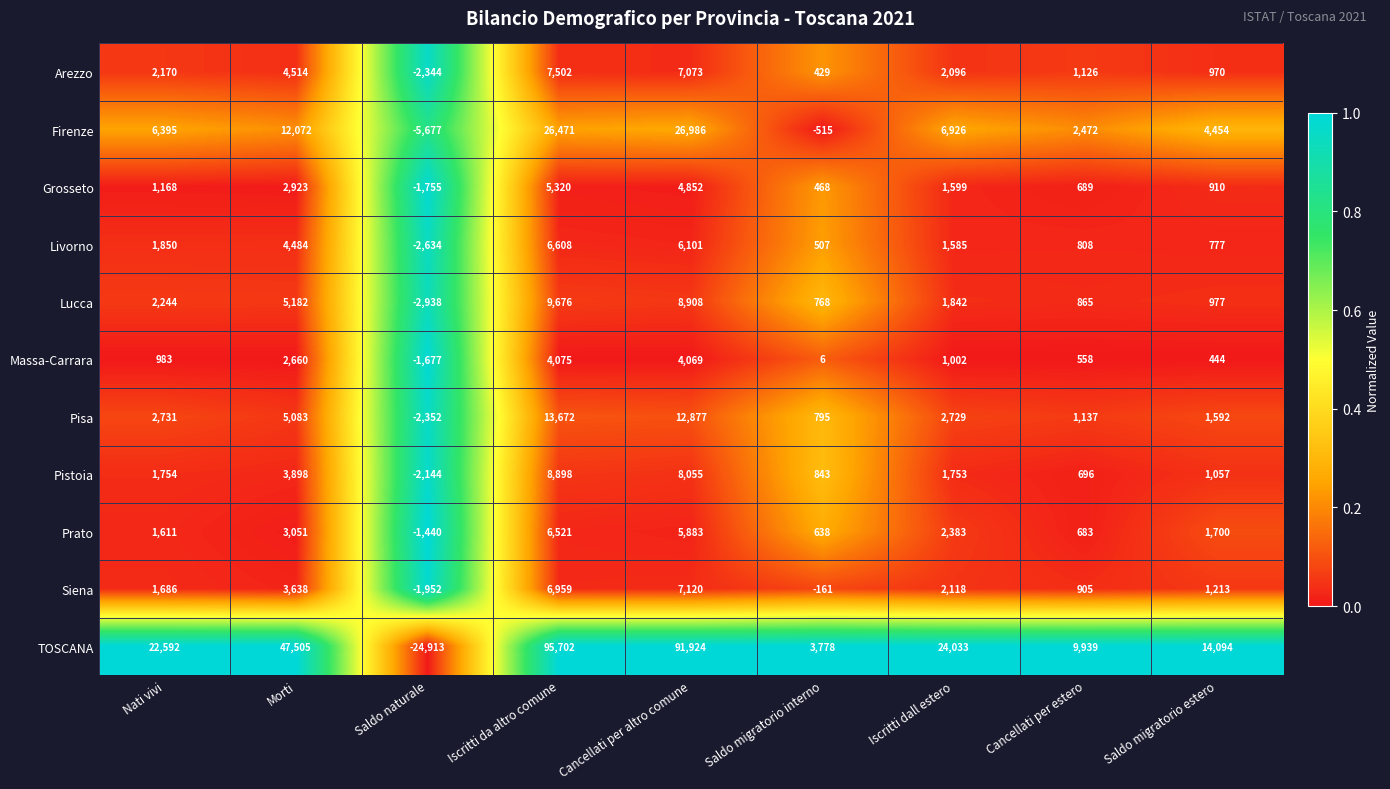

What is the approximate value of TOSCANA at Morti, to the nearest 50?

47500